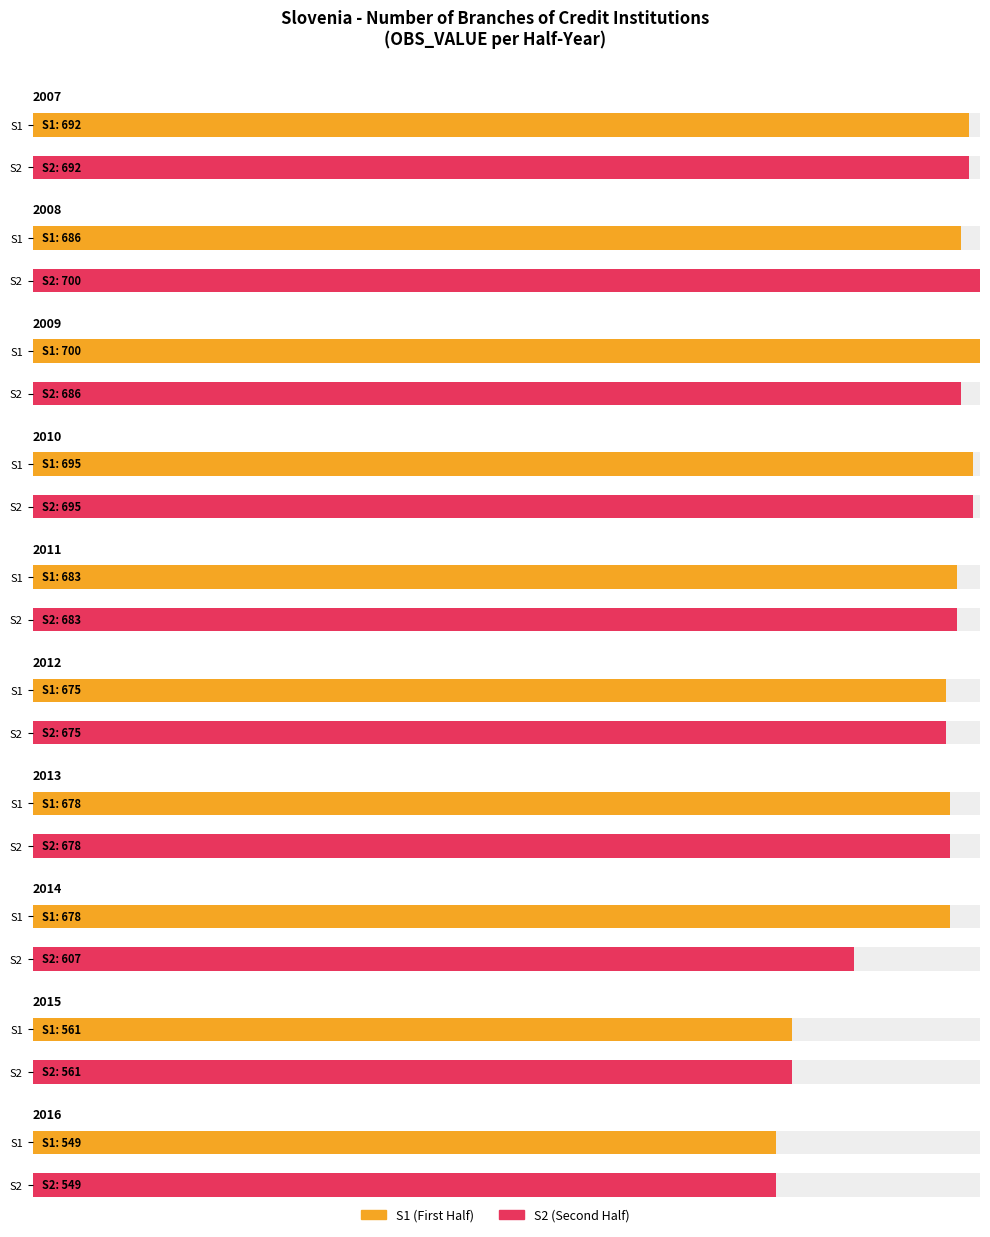

Read the value at 2014-S2.

607